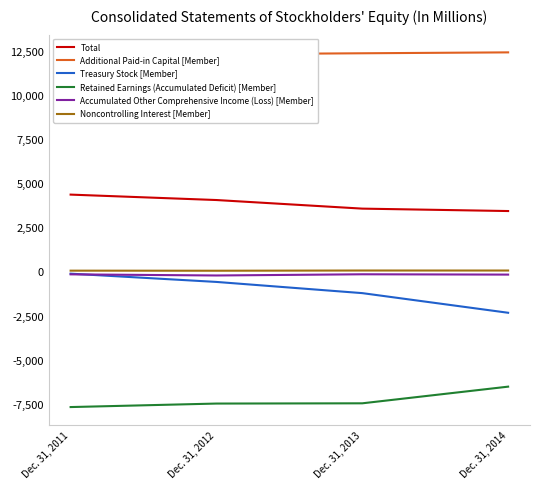

How many Additional Paid-in Capital [Member] values are between 12335 and 12440?

3